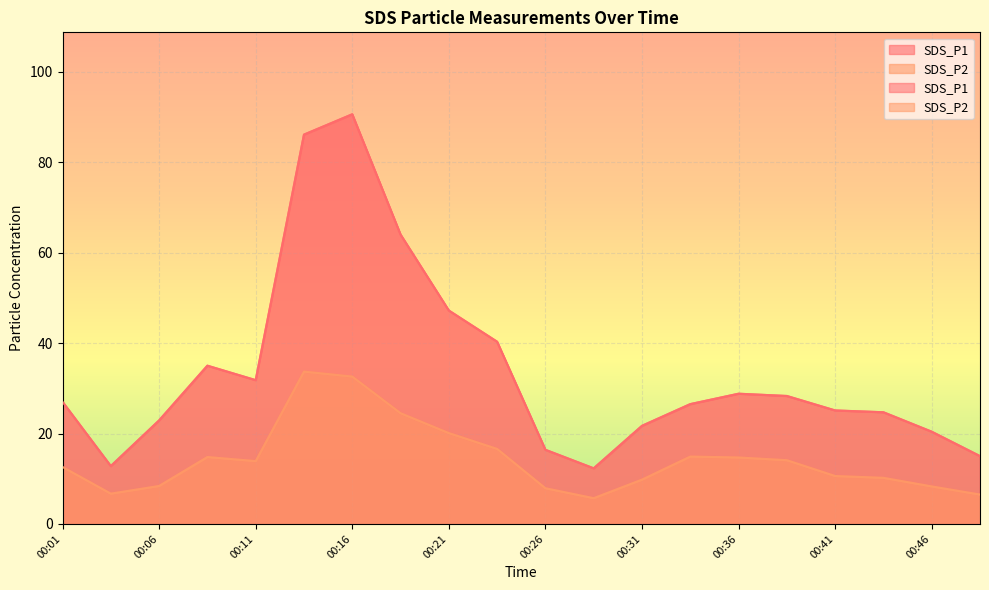

How many data points in SDS_P2 are above 13?

10